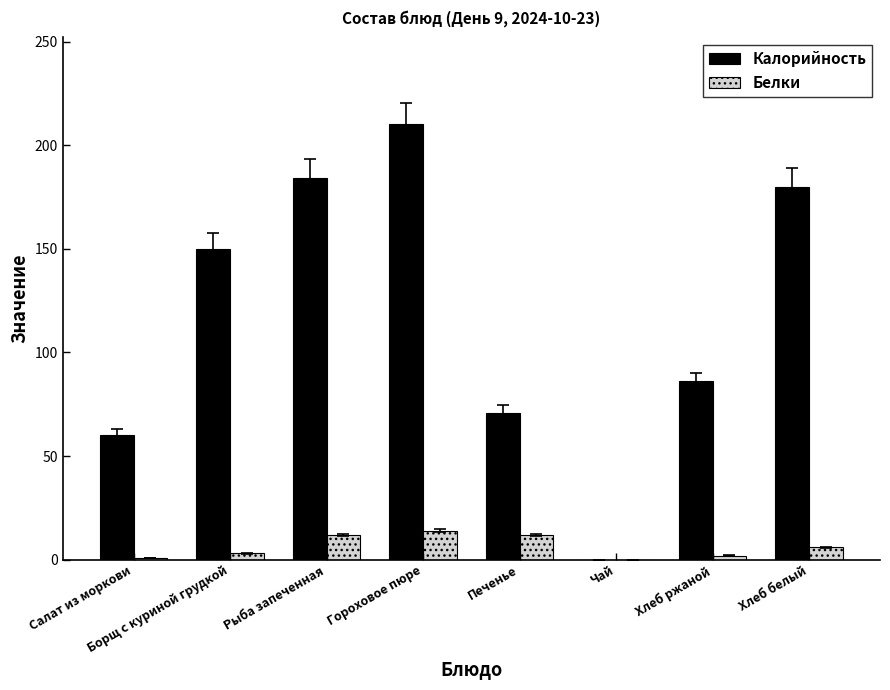

Is it true that Белки equals 14 at Гороховое пюре?

True